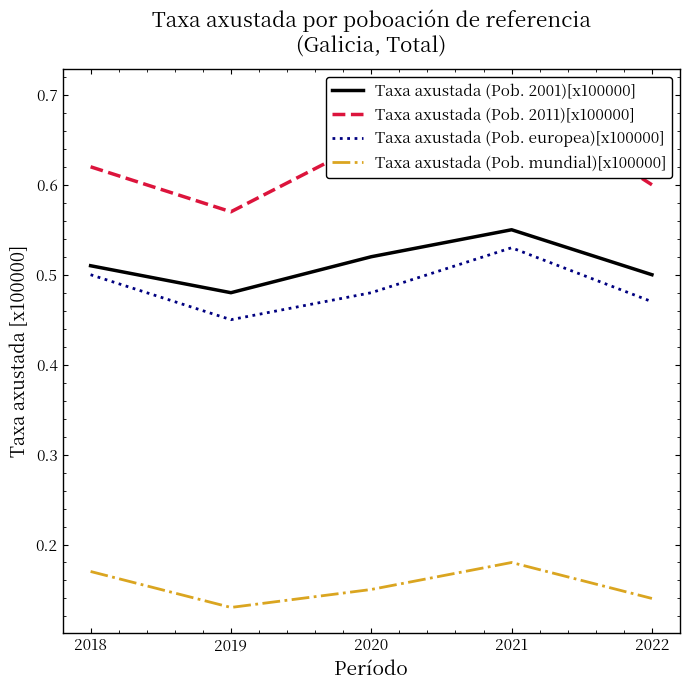

What are all the series names shown in the legend?

Taxa axustada (Pob. 2001)[x100000], Taxa axustada (Pob. 2011)[x100000], Taxa axustada (Pob. europea)[x100000], Taxa axustada (Pob. mundial)[x100000]